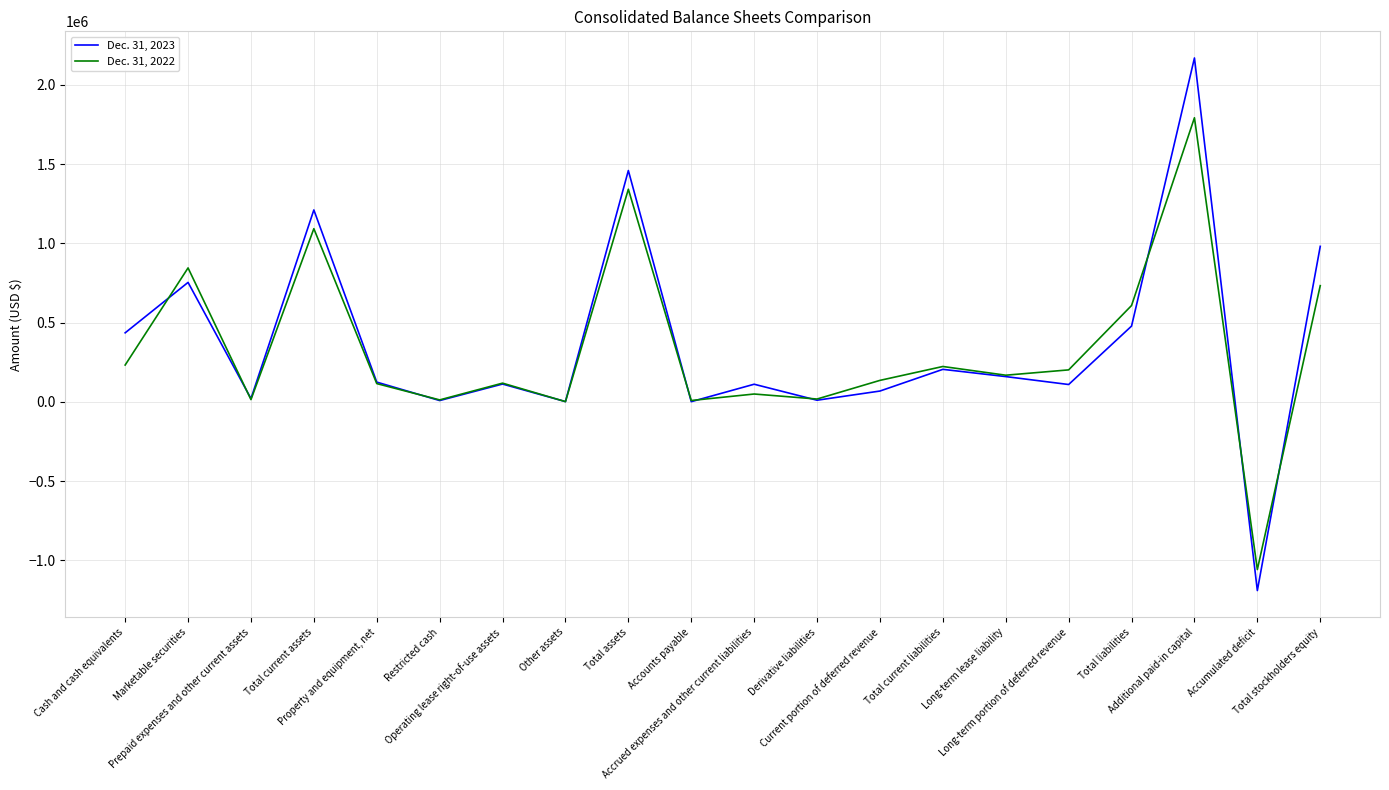

Which series has the widest spread of values?

Dec. 31, 2023